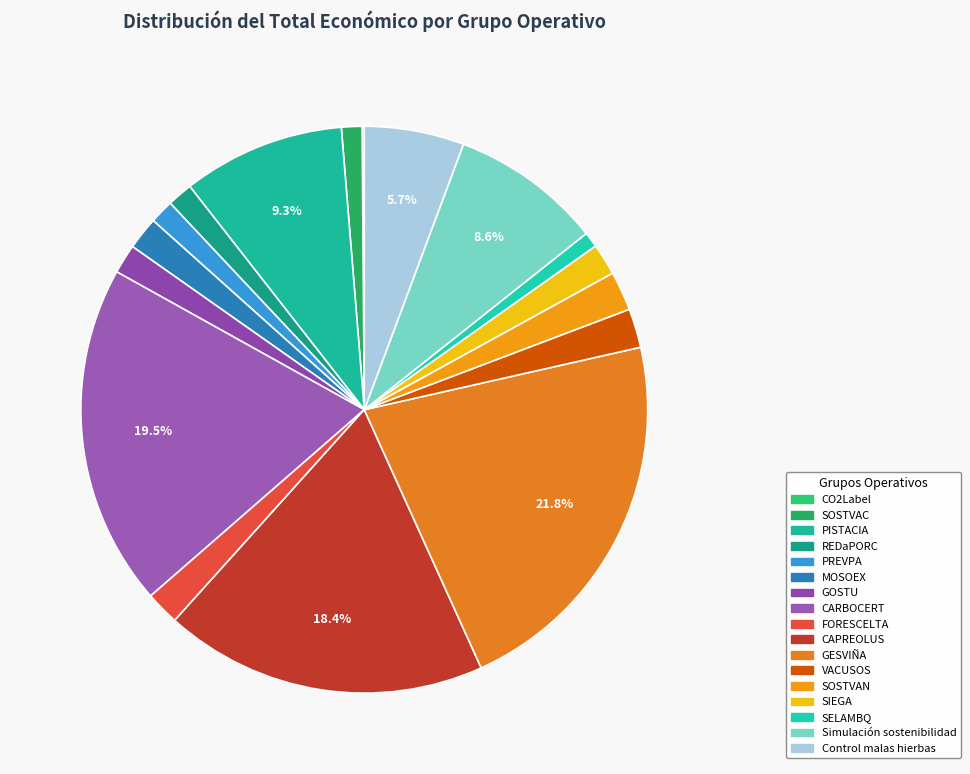

Which slice is the largest?

GESVIÑA